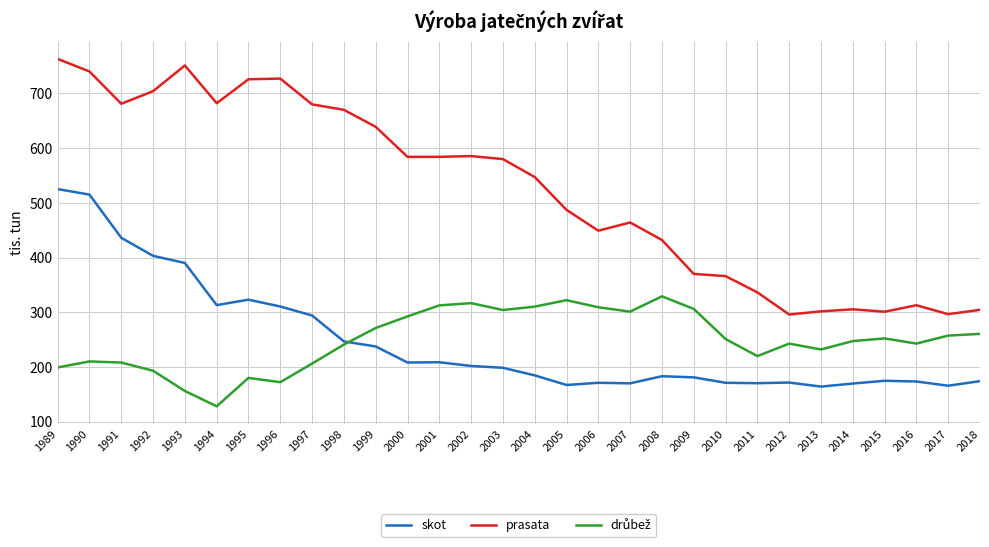

What is the total value across all series at 2017?

719.3